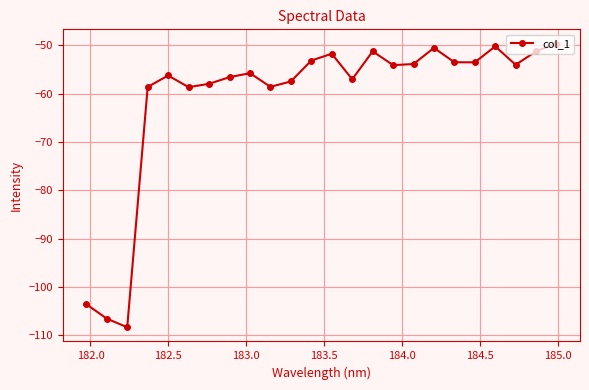

What is the value of the 21st point from the left?

-50.2